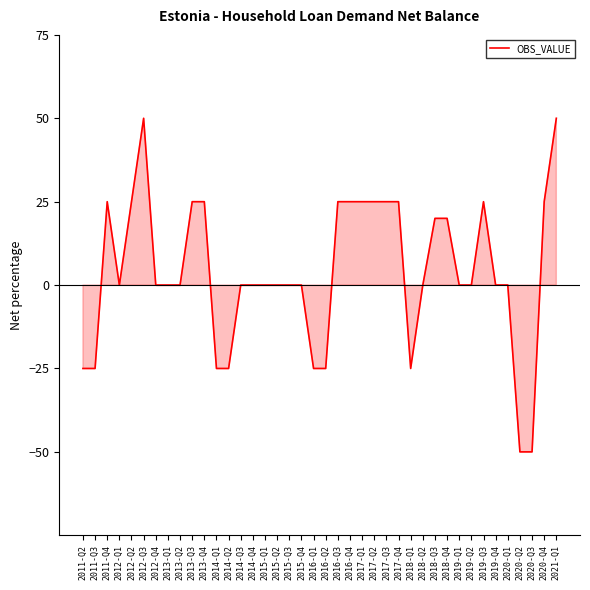

What is the change in value from 2012-Q1 to 2014-Q1?

-25